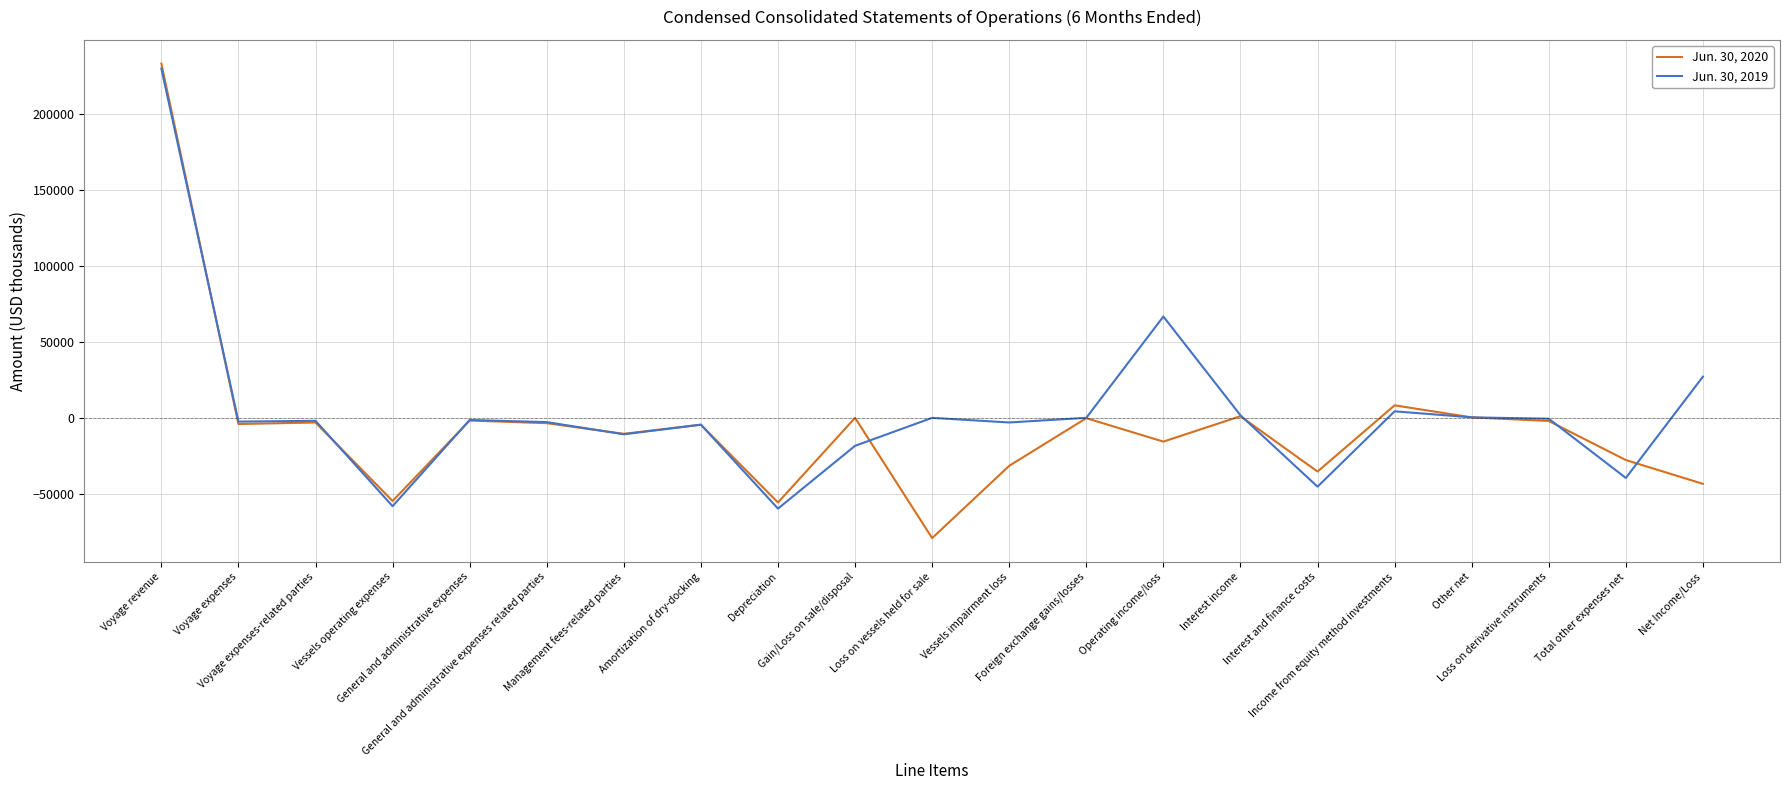

Is this an area chart (filled region under the line)?

No